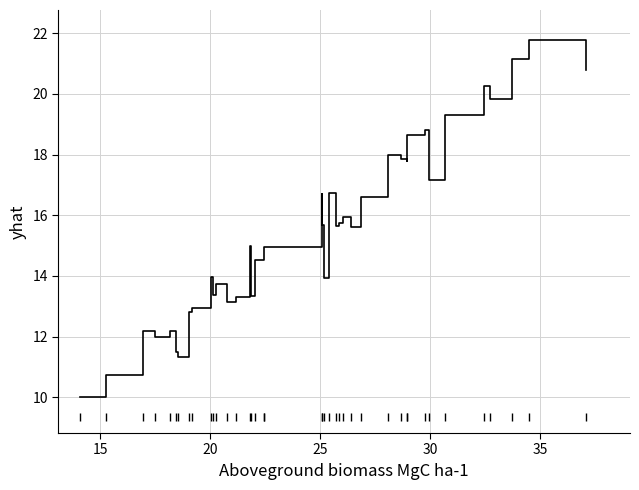

How many categories are shown in the chart?

40